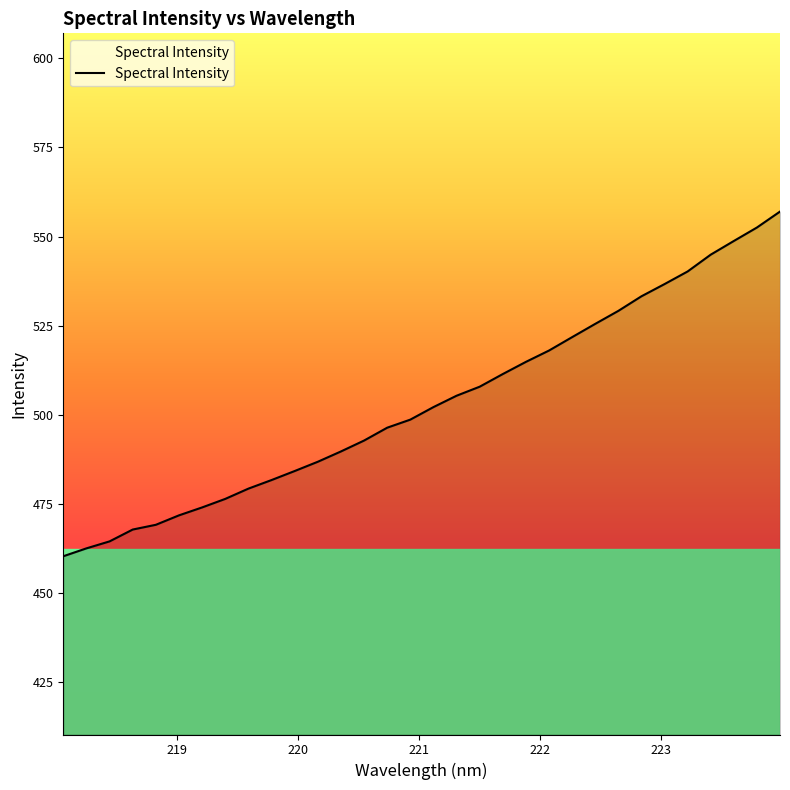

What is the difference between the maximum and minimum values?

96.7